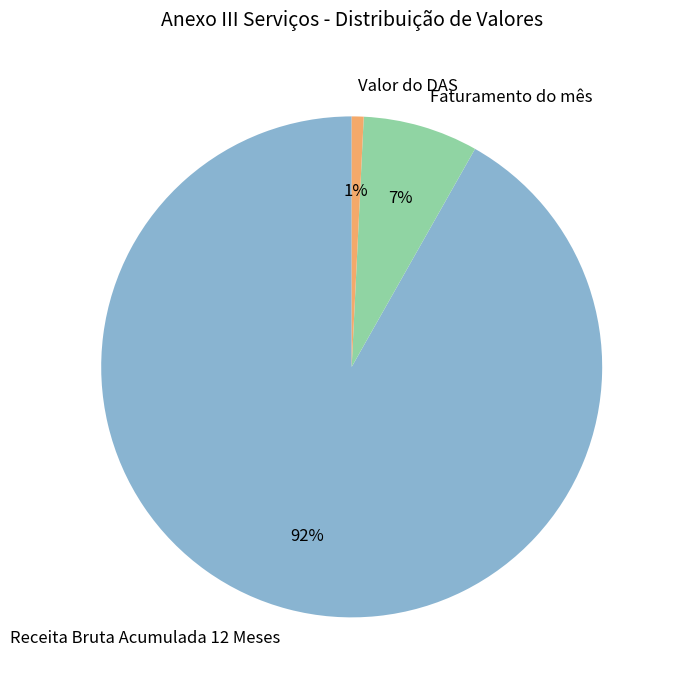

To the nearest percent, what is the difference between the largest and smallest slice percentages?

91%